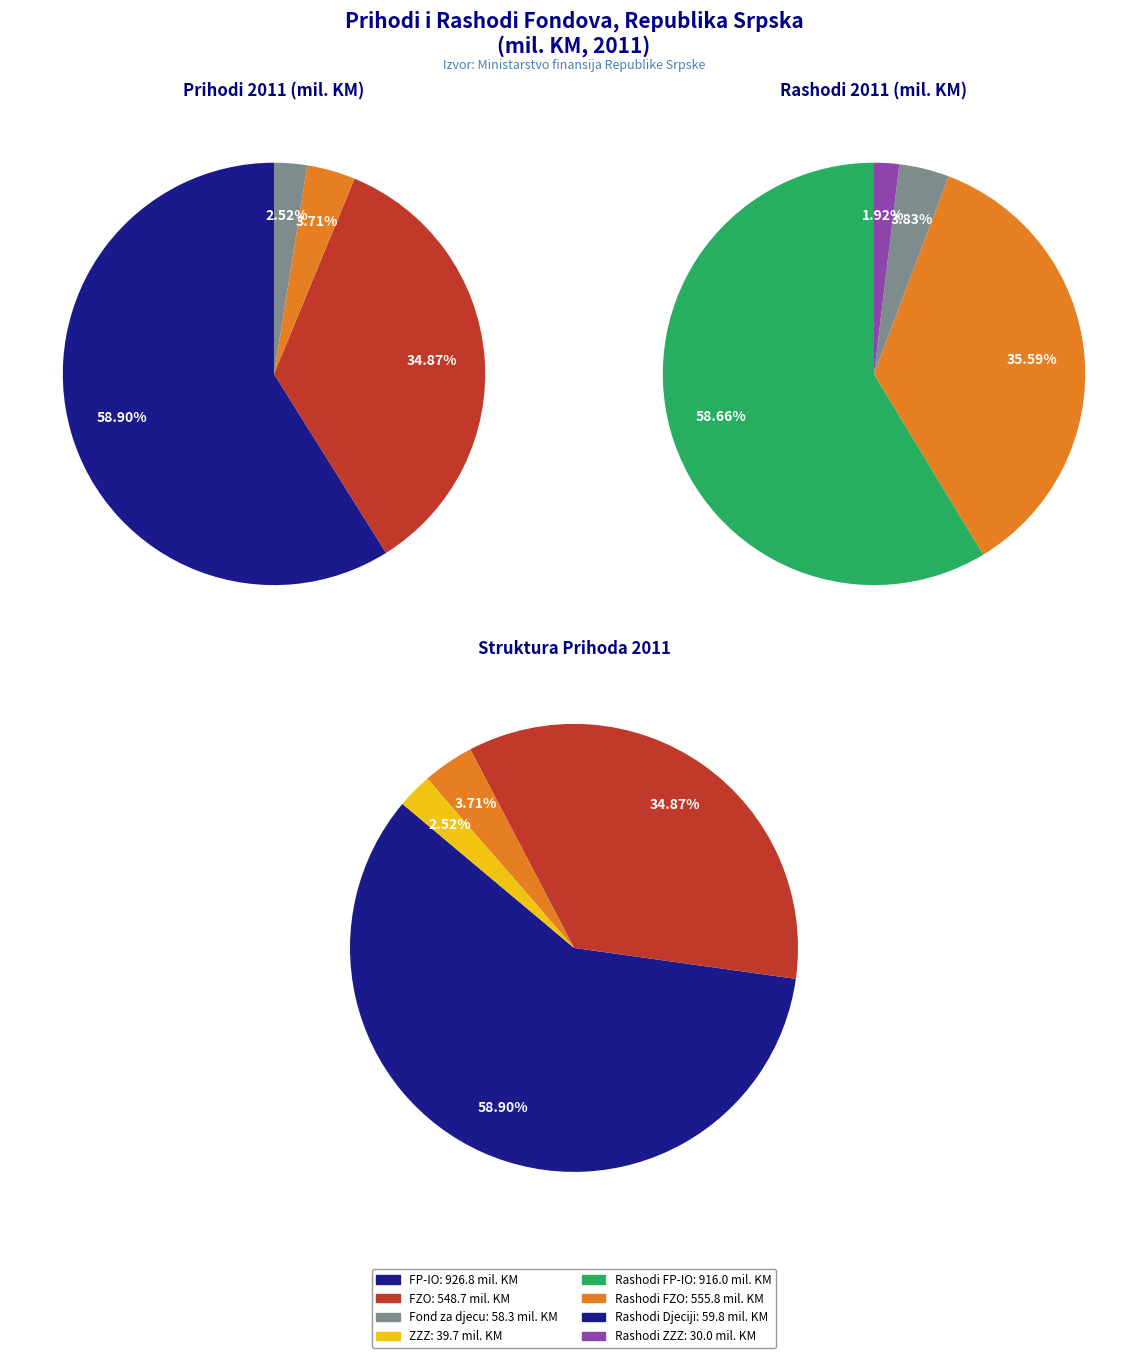

To the nearest percent, what is the difference between the 0 and 1 slice percentages?

24%